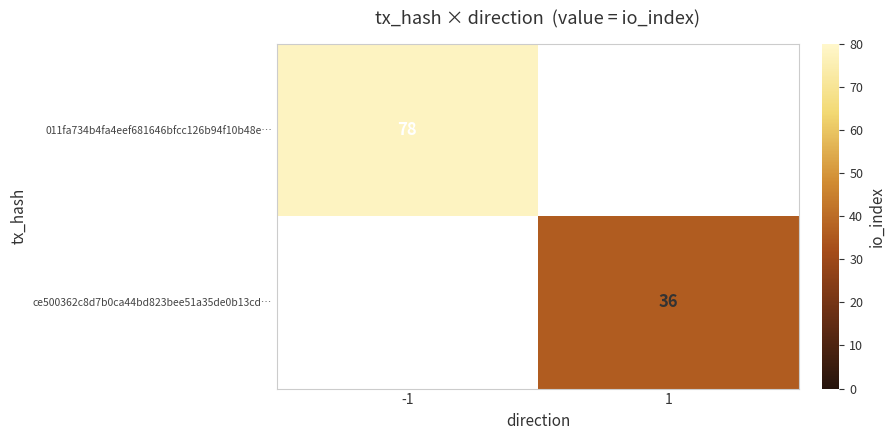

Count the number of categories in the chart.

2